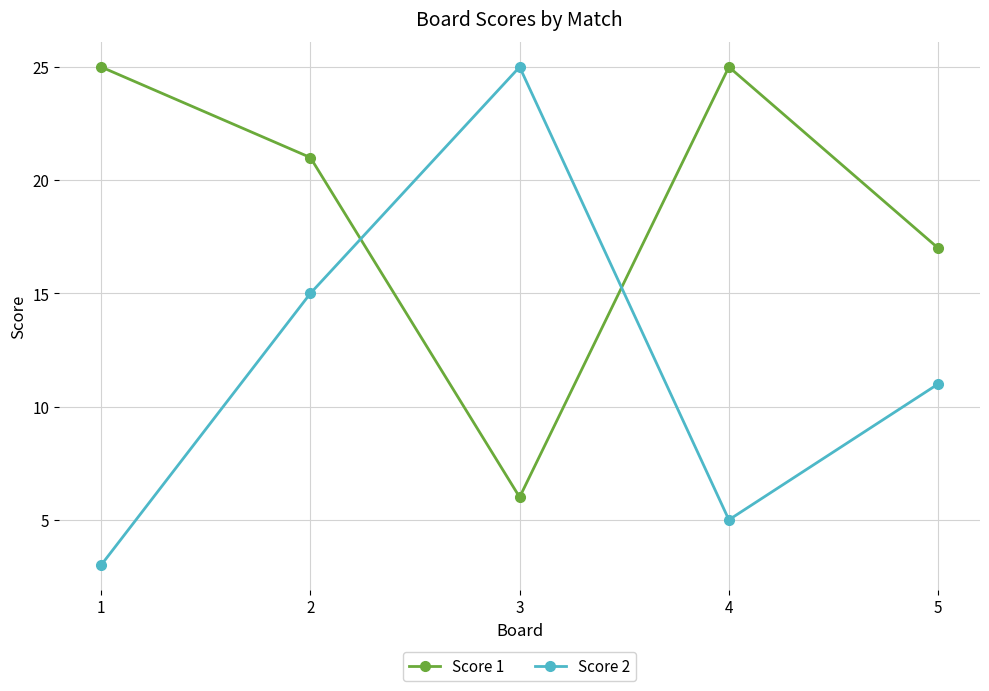

Is it true that Score 2 equals 11 at 5?

True